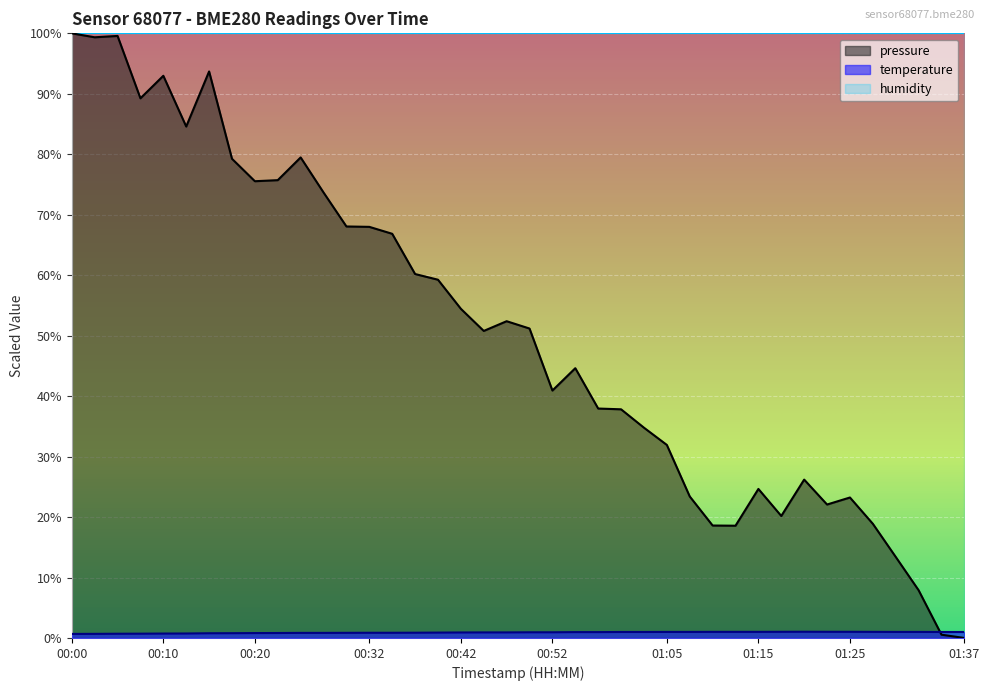

What is the average value of the pressure series?

50.5